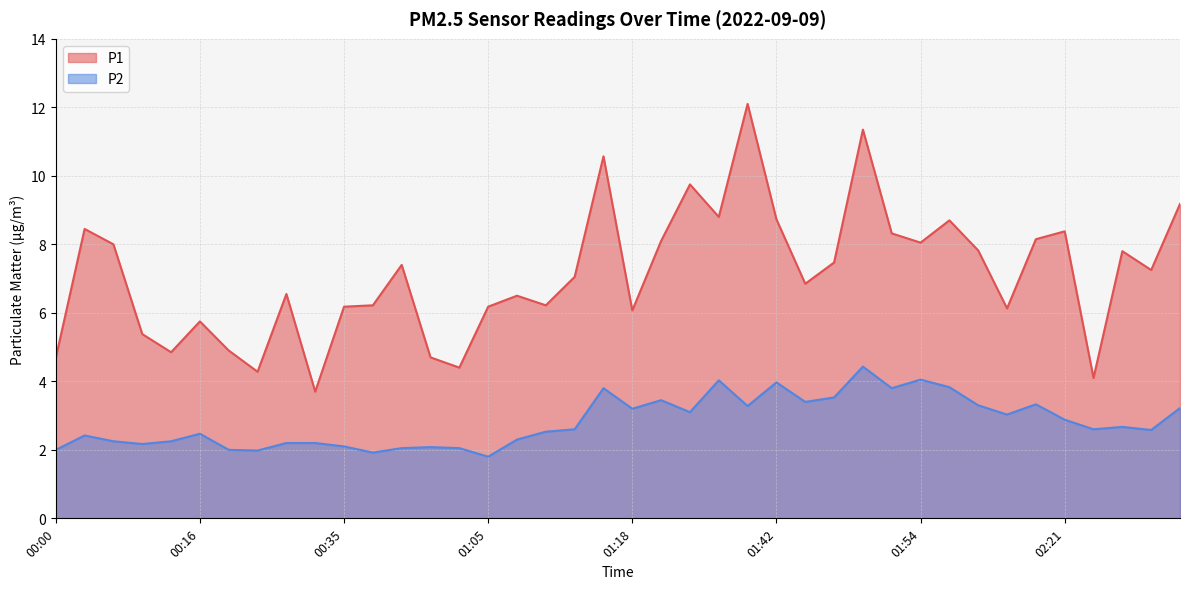

In P1, how many points are lower than both neighbors (excluding endpoints)?

12